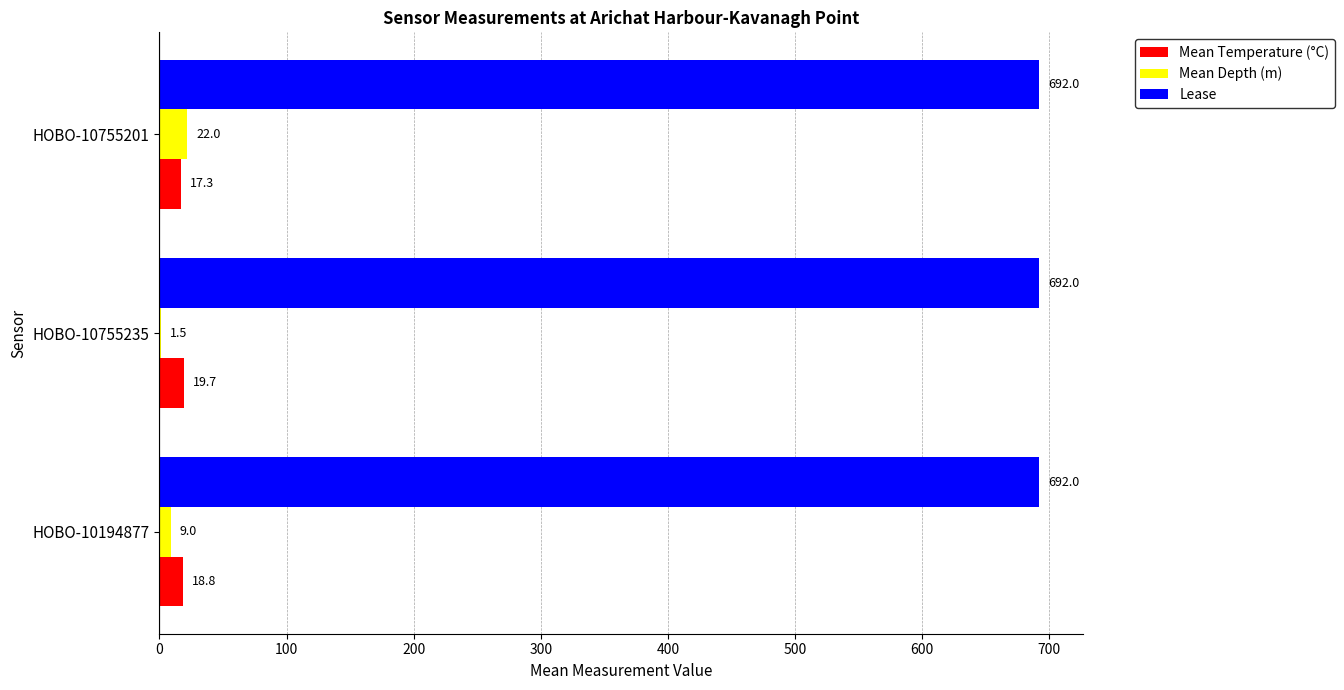

What is the sum of the Lease values at HOBO-10194877 and HOBO-10755201?

1384.0